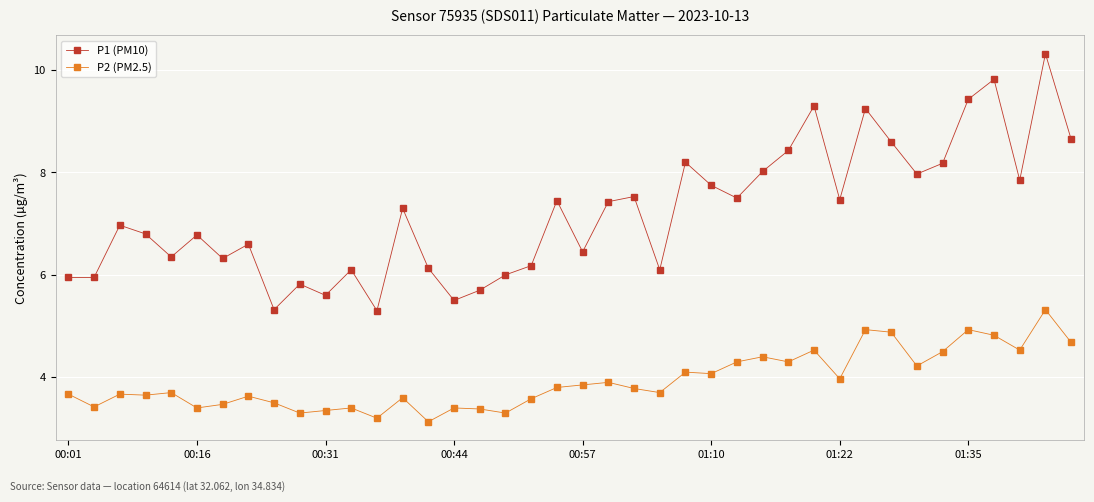

What is the maximum value shown in the chart?

10.3